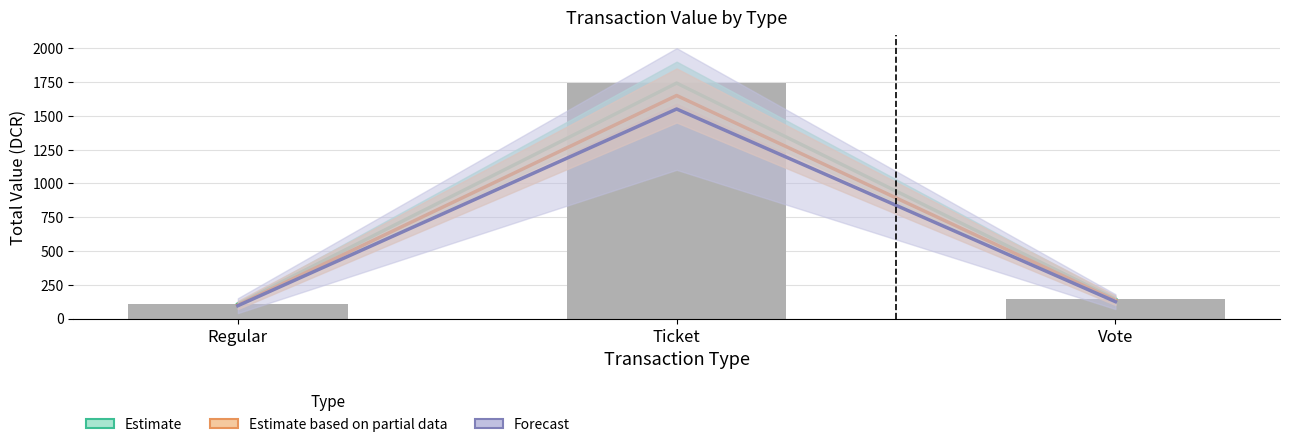

Reading left to right, transcribe all the data shown in this chart.

Estimate: 107.8	1741.7	143.8
Estimate based on partial data: 100.0	1650.0	135.0
Forecast: 95.0	1550.0	125.0